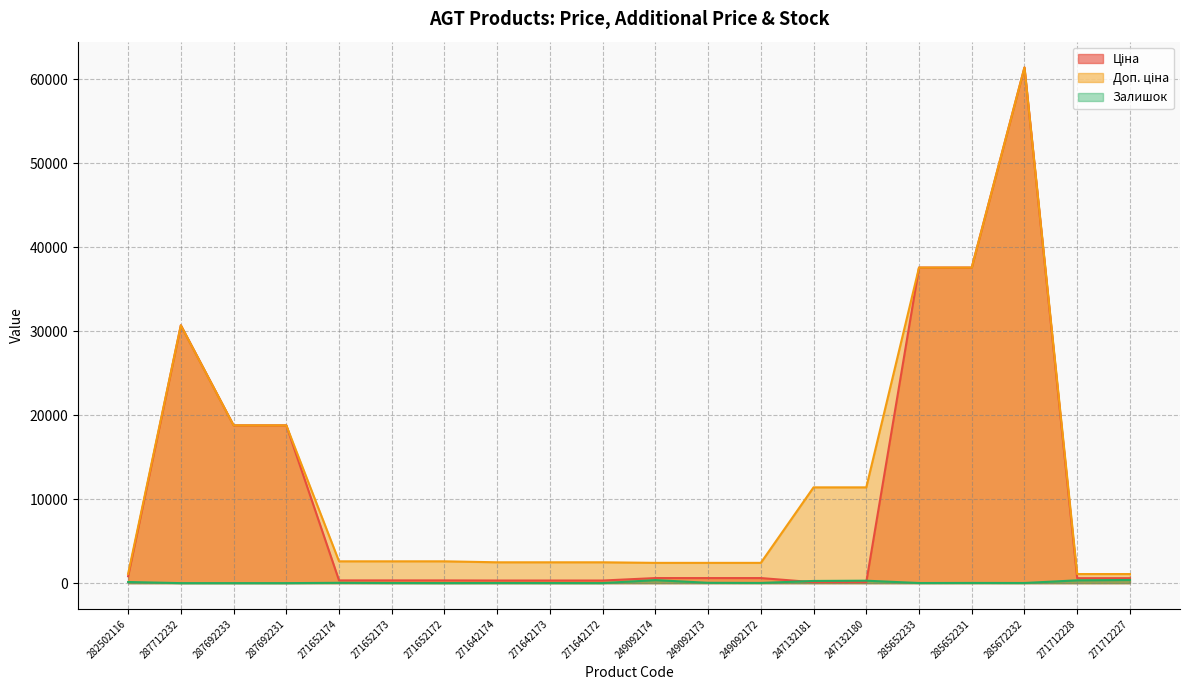

True or false: Залишок and Доп. ціна cross at least once.

False